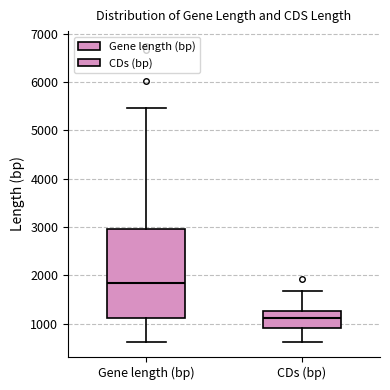

Reading left to right, transcribe this box plot: for each box, give where its median line is, the range the box spans, and where its two whiskers end, as read against the y-axis. The values are not printed on the chart, so give them approximately, as read against the axis.

Gene length (bp): median 1800, box 1100 to 3000, whiskers 600 to 5500
CDs (bp): median 1100, box 900 to 1300, whiskers 600 to 1700